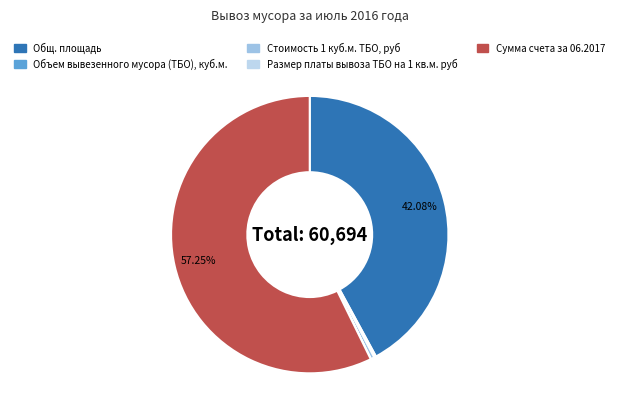

How many slices are in this pie chart?

5